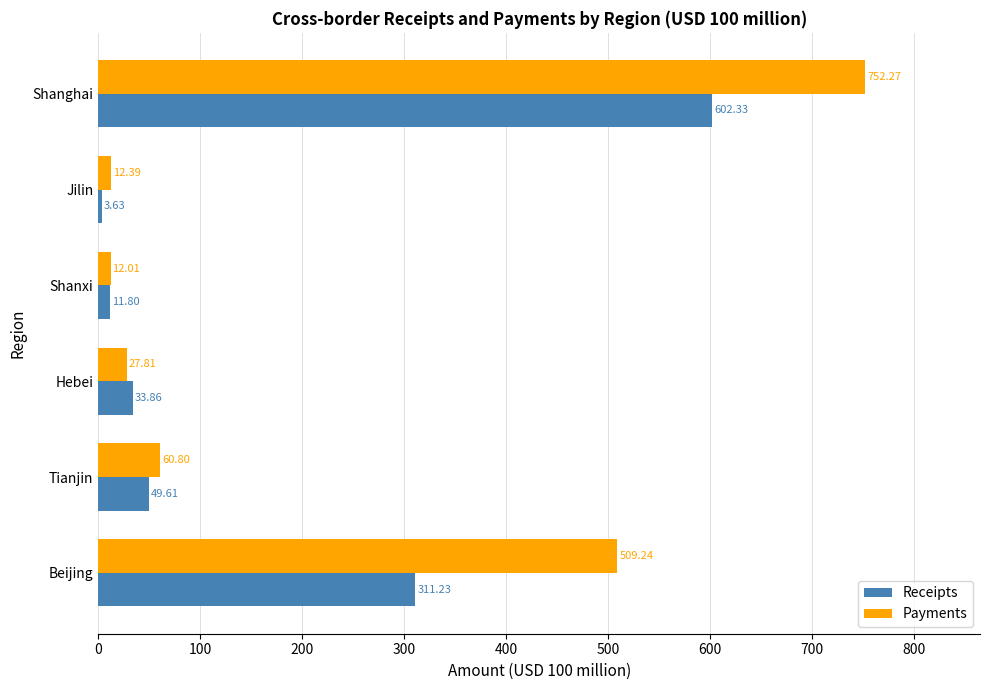

Rank the series by their maximum value, from highest to lowest.

Payments, Receipts